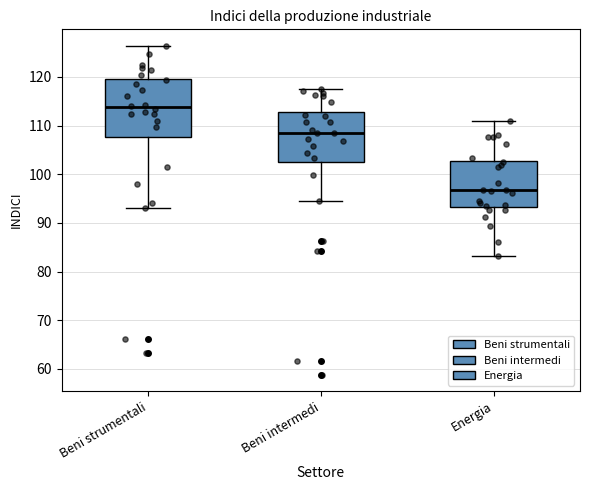

Where does the upper whisker of the box for Beni intermedi end on the y-axis? The values are not printed on the chart, so give them approximately, as read against the axis.

118